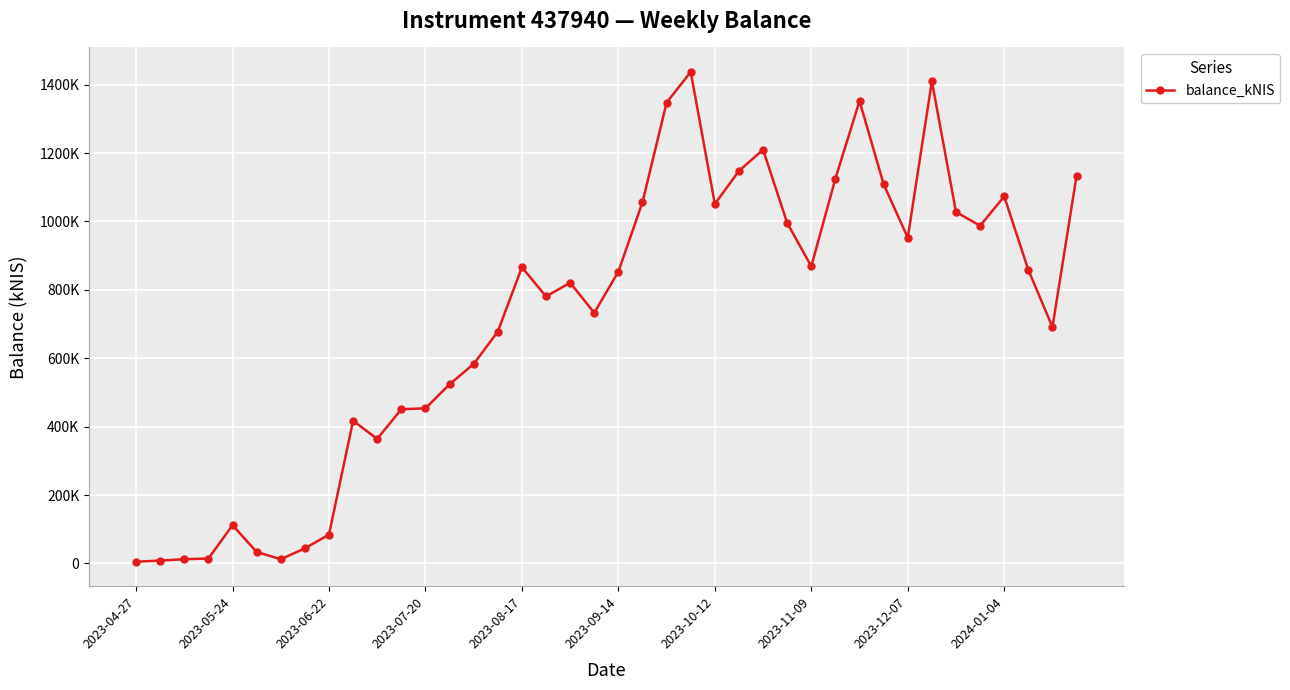

What is the difference between the second highest and minimum values?

1404748.8